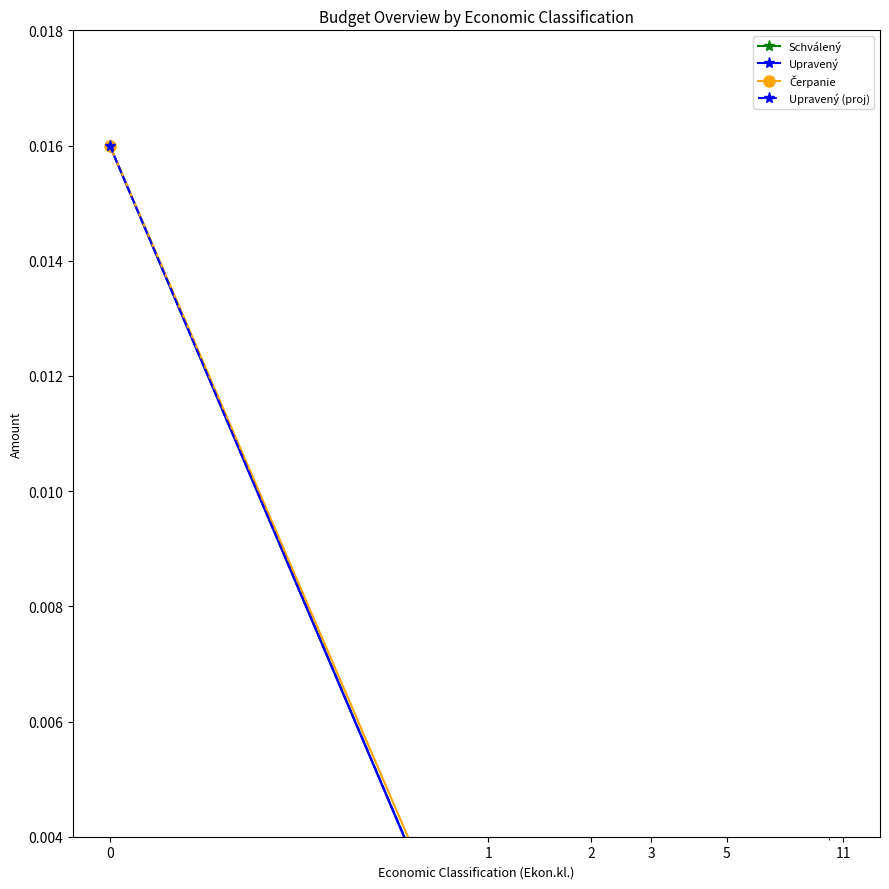

How many times do Schválený and Čerpanie cross each other?

5